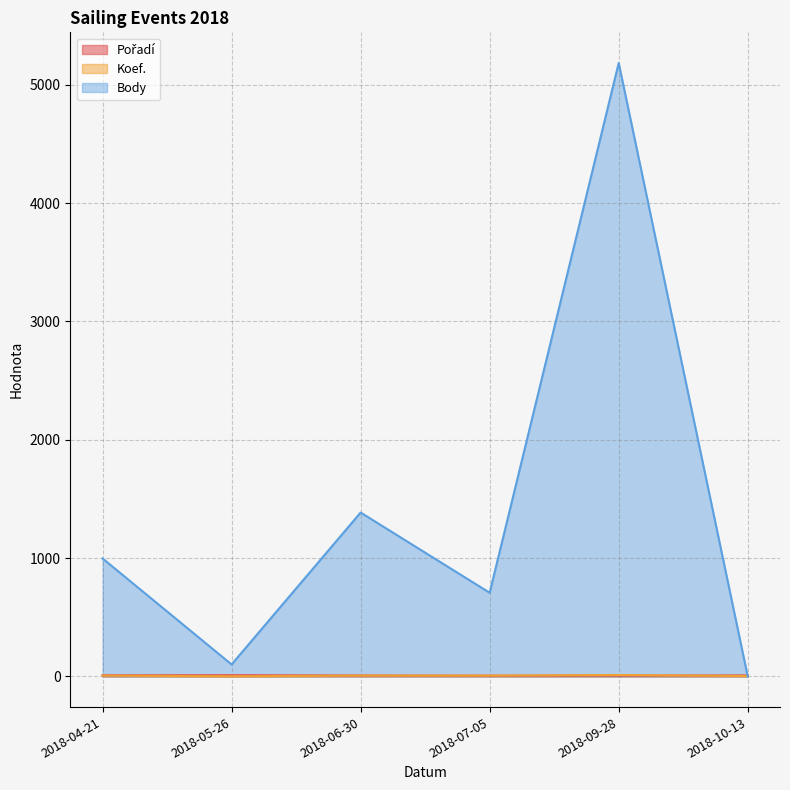

How many data points in Koef. are above 7?

1